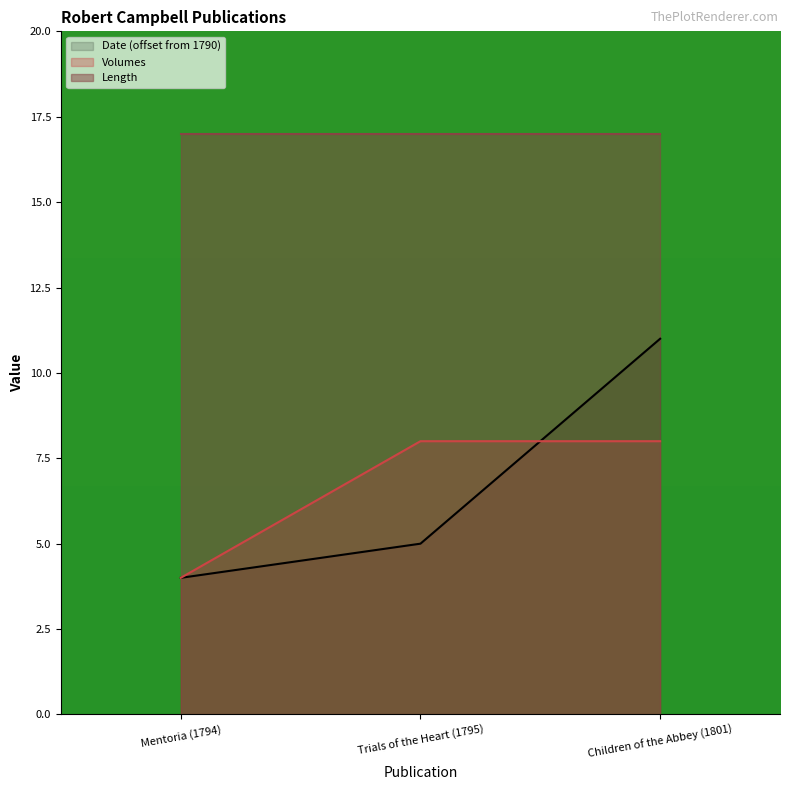

Does the chart display data point markers on the line(s)?

No